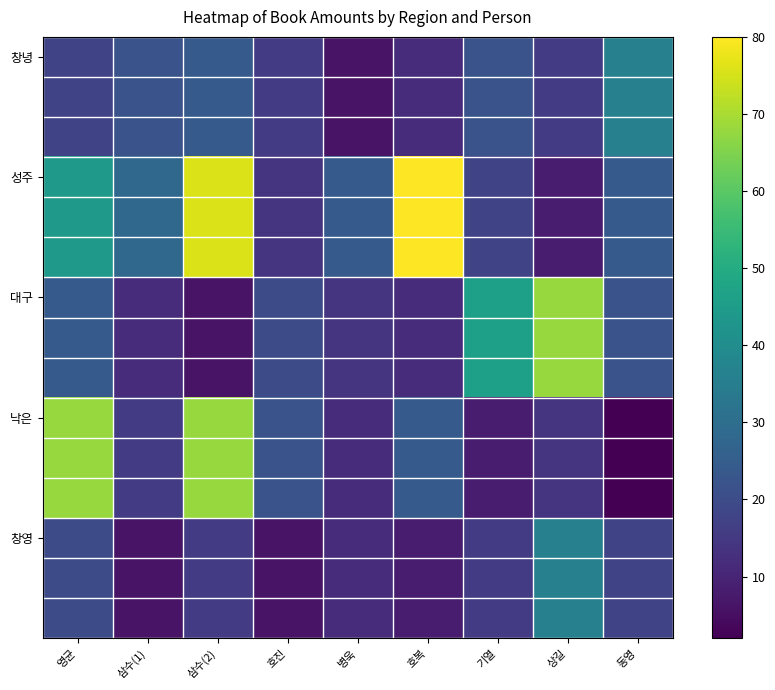

What is the difference between the highest and lowest values at 상길?

60